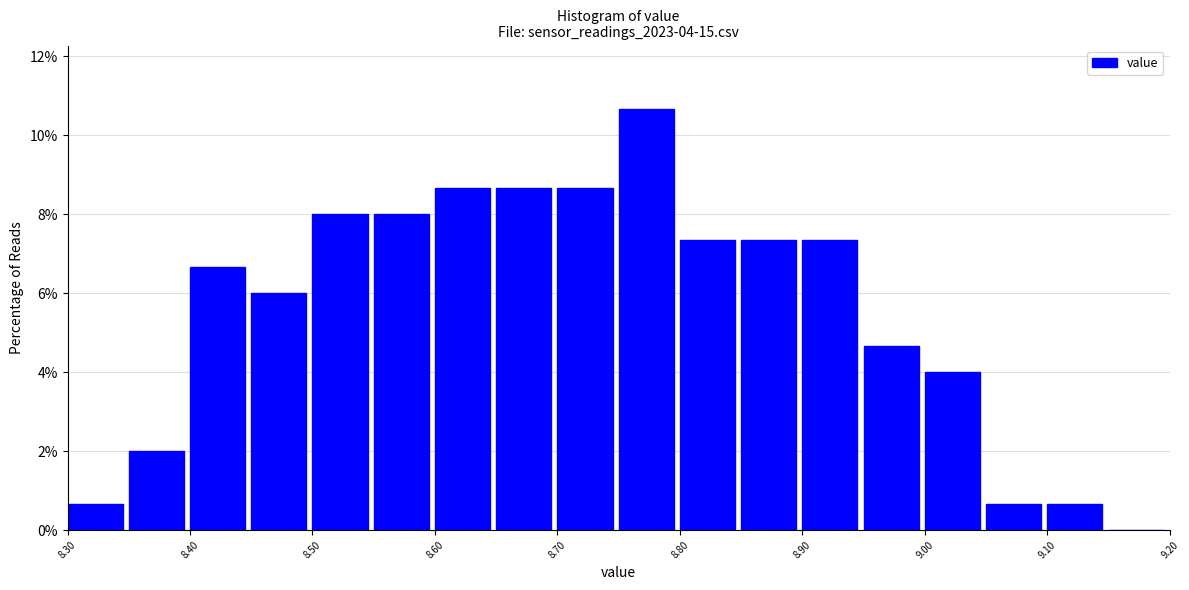

Over which range of the x-axis is the bar tallest?

8.75 to 8.80